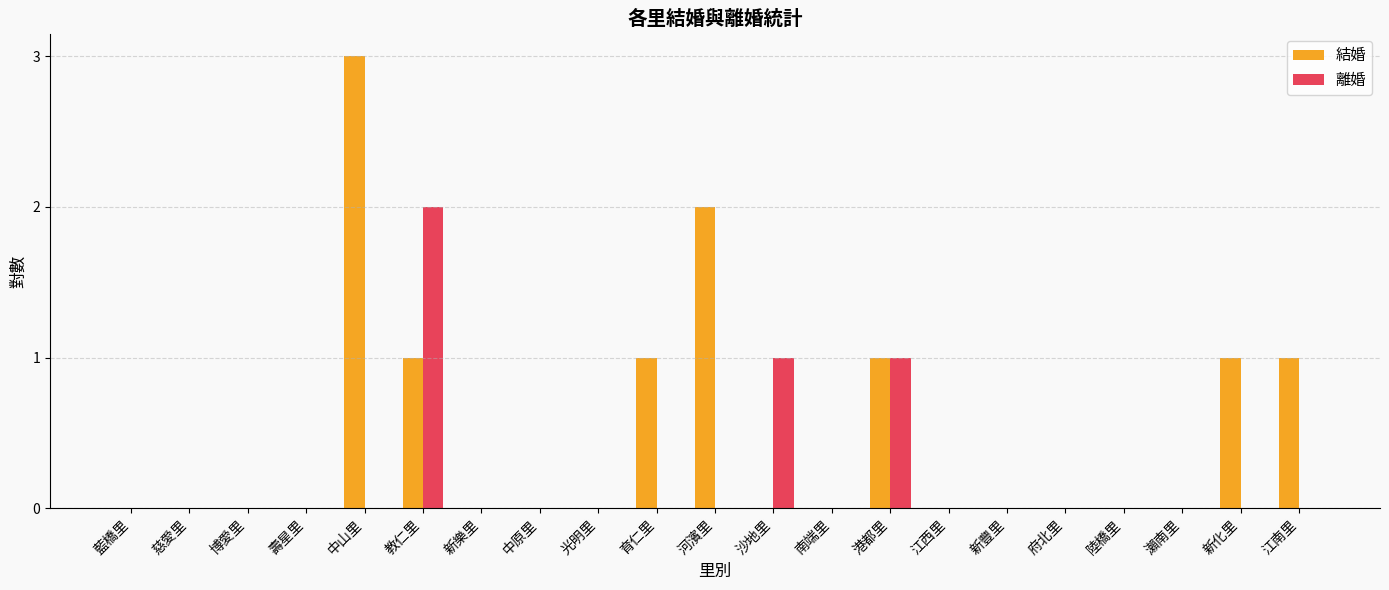

Reading left to right, transcribe all the data shown in this chart.

結婚: 藍橋里=0	慈愛里=0	博愛里=0	壽星里=0	中山里=3	教仁里=1	新樂里=0	中原里=0	光明里=0	育仁里=1	河濱里=2	沙地里=0	南端里=0	港都里=1	江西里=0	新豐里=0	府北里=0	陸橋里=0	瀨南里=0	新化里=1	江南里=1
離婚: 藍橋里=0	慈愛里=0	博愛里=0	壽星里=0	中山里=0	教仁里=2	新樂里=0	中原里=0	光明里=0	育仁里=0	河濱里=0	沙地里=1	南端里=0	港都里=1	江西里=0	新豐里=0	府北里=0	陸橋里=0	瀨南里=0	新化里=0	江南里=0